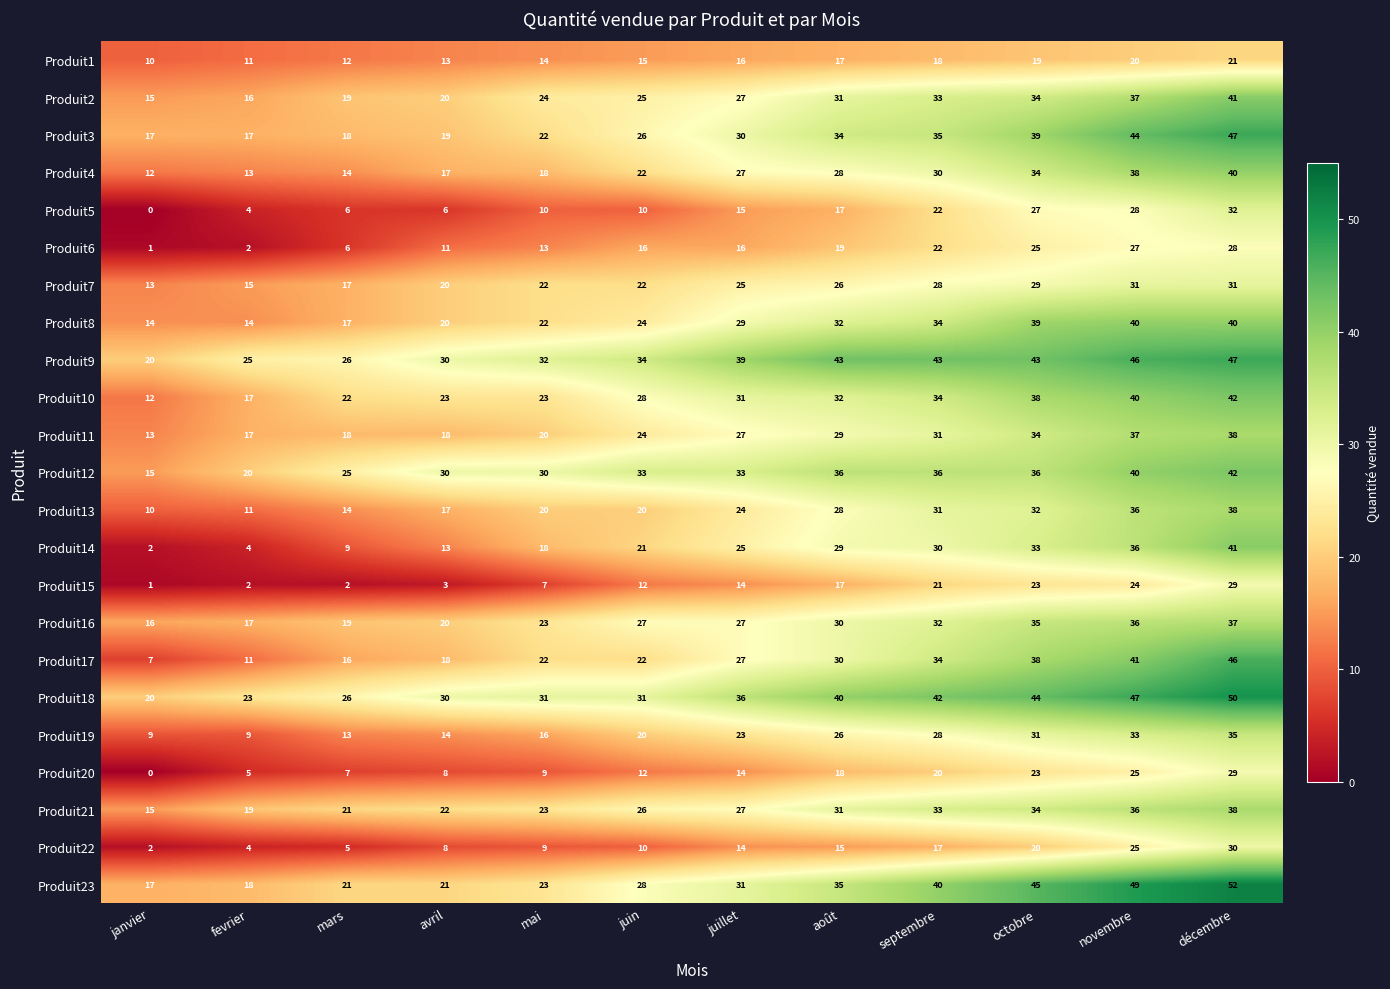

At which category does the chart reach its minimum across all series?

janvier